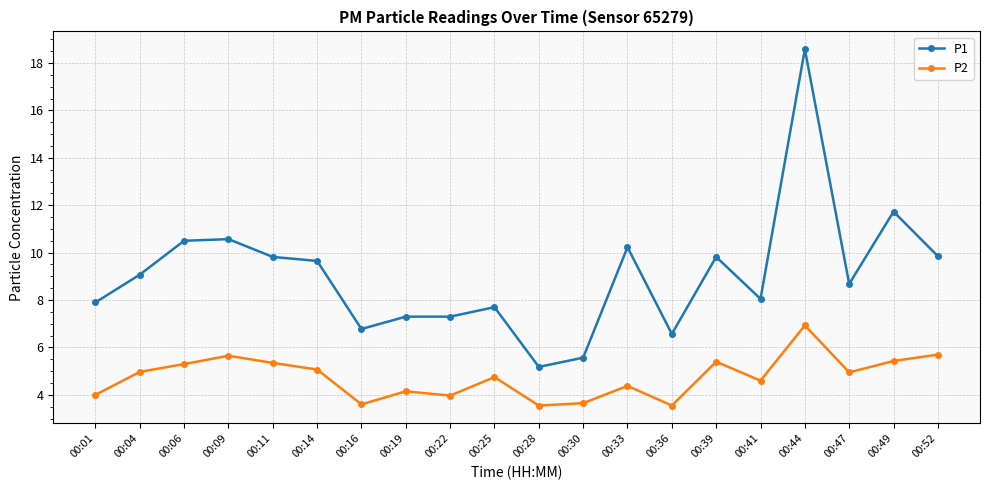

True or false: P1 has a value of 6.6 at 00:36.

True